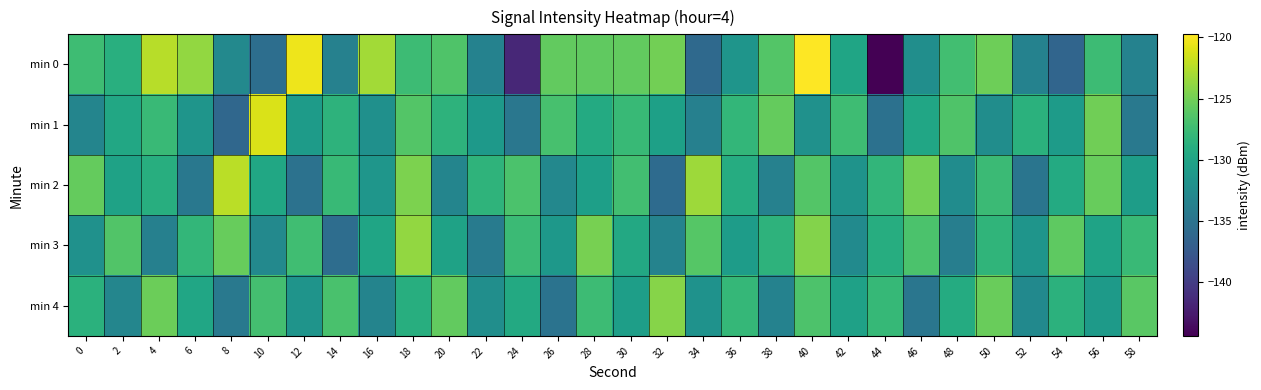

Which category has the highest value in the min 4 series?

32